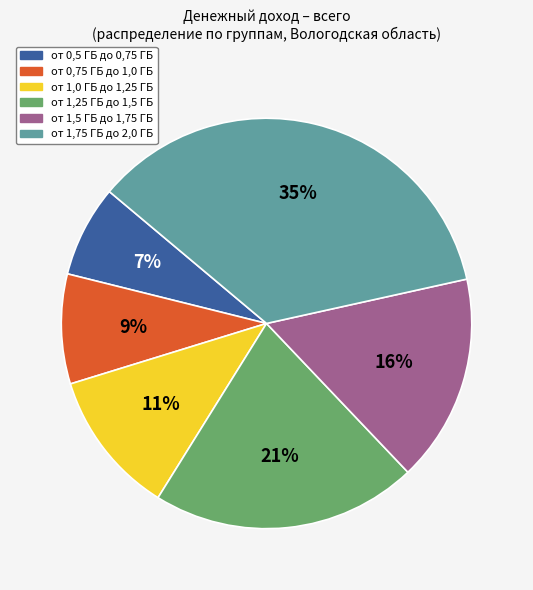

Rank the categories by value from highest to lowest.

от 1,75 ГБ до 2,0 ГБ, от 1,25 ГБ до 1,5 ГБ, от 1,5 ГБ до 1,75 ГБ, от 1,0 ГБ до 1,25 ГБ, от 0,75 ГБ до 1,0 ГБ, от 0,5 ГБ до 0,75 ГБ